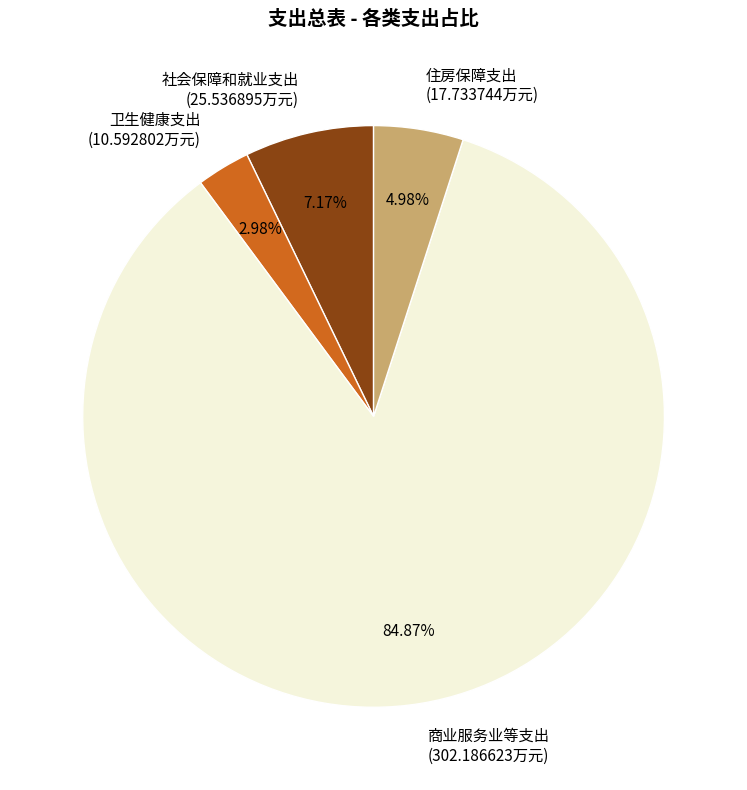

Rank the categories by value from lowest to highest.

卫生健康支出, 住房保障支出, 社会保障和就业支出, 商业服务业等支出